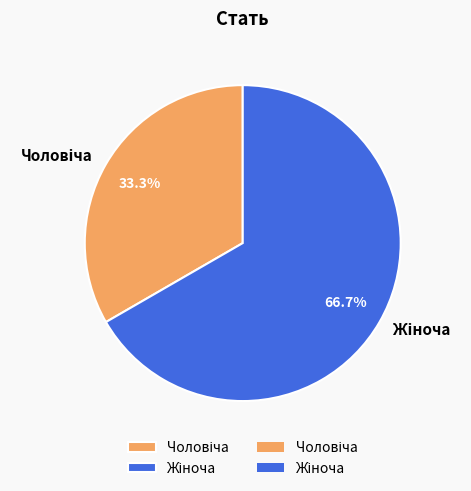

Is there any slice that represents more than half of the pie?

Yes